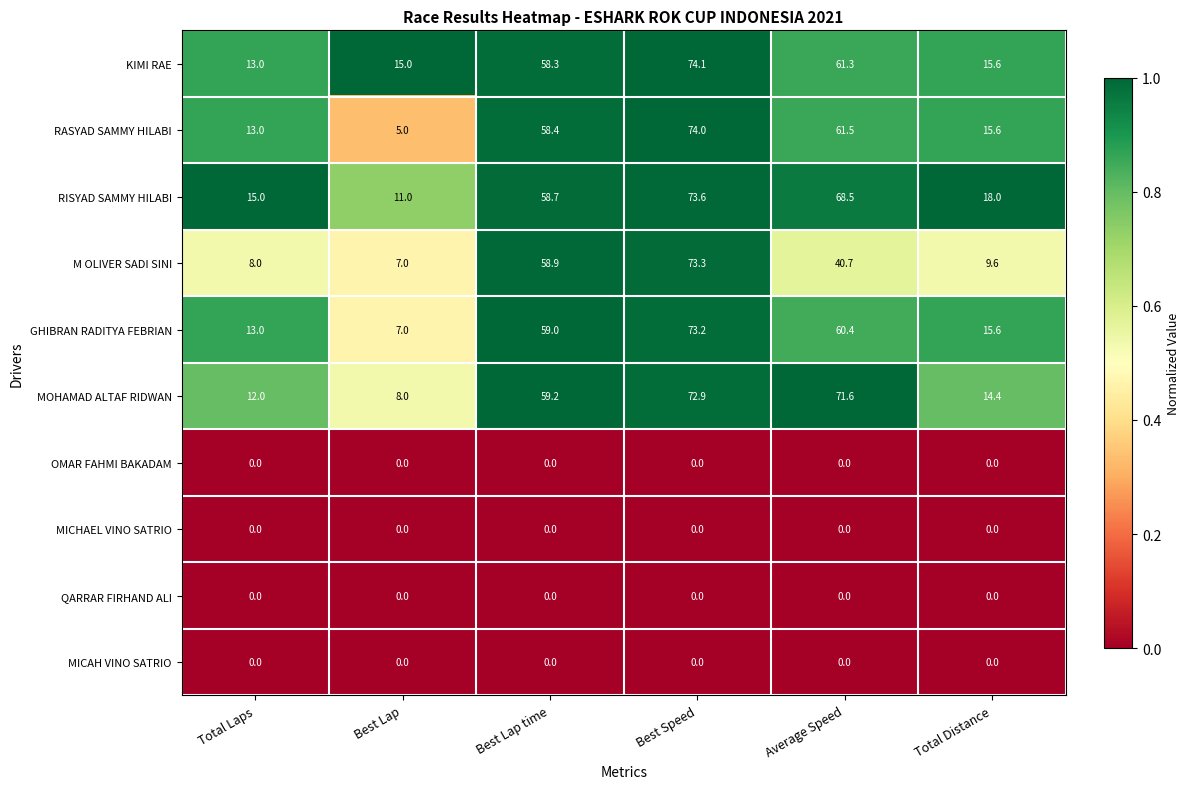

Between Best Lap and Total Distance, which series saw the biggest shift?

RASYAD SAMMY HILABI